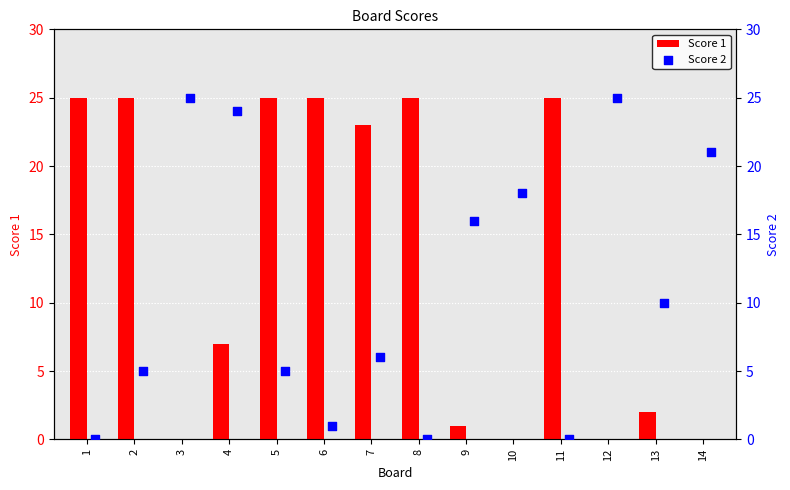

True or false: Score 1 has a value of 0 at 3.

True